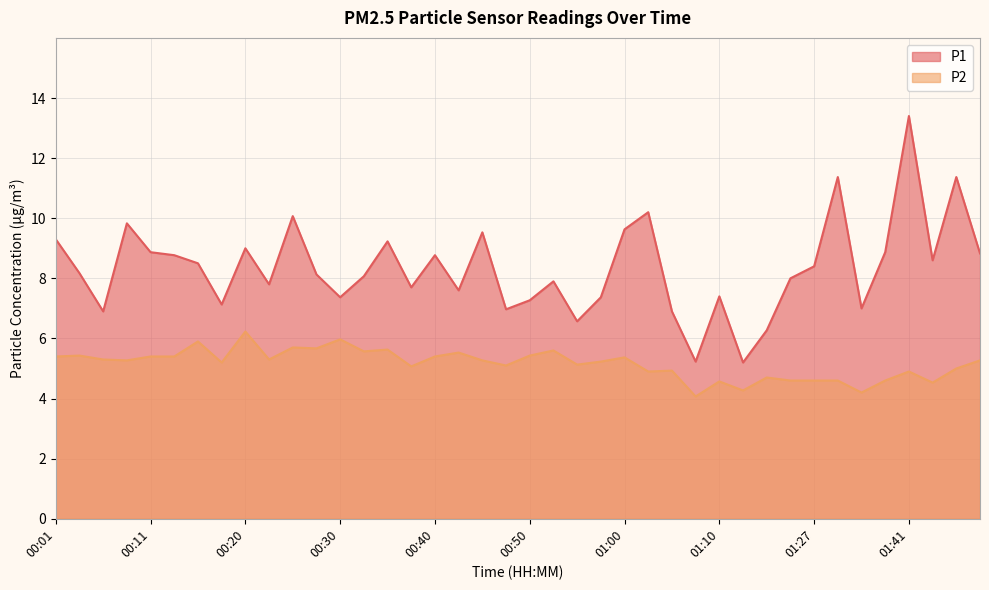

Read the P2 value at 01:48.

5.3